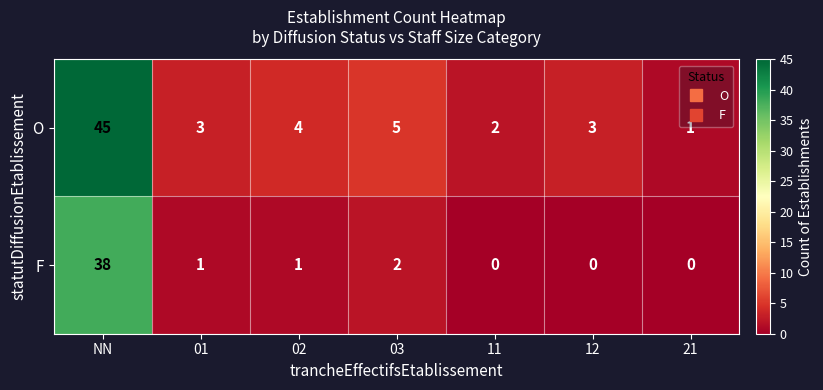

At which label is O closest to 23?

03